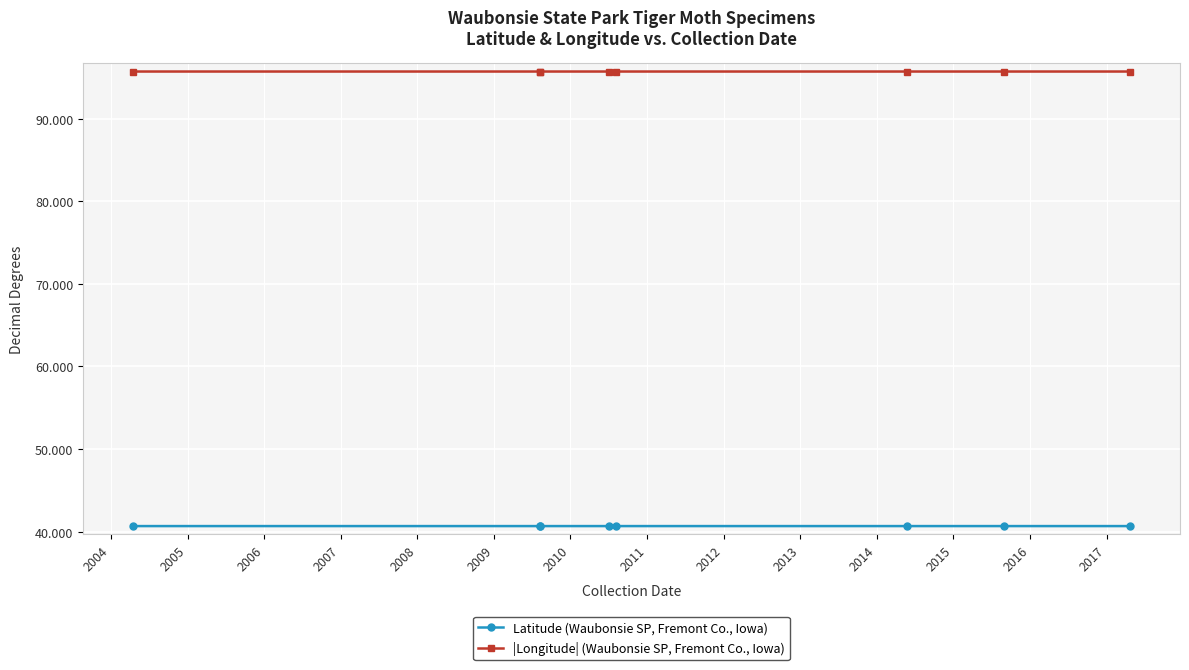

What is the average value of the |Longitude| (Waubonsie SP, Fremont Co., Iowa) series?

95.7